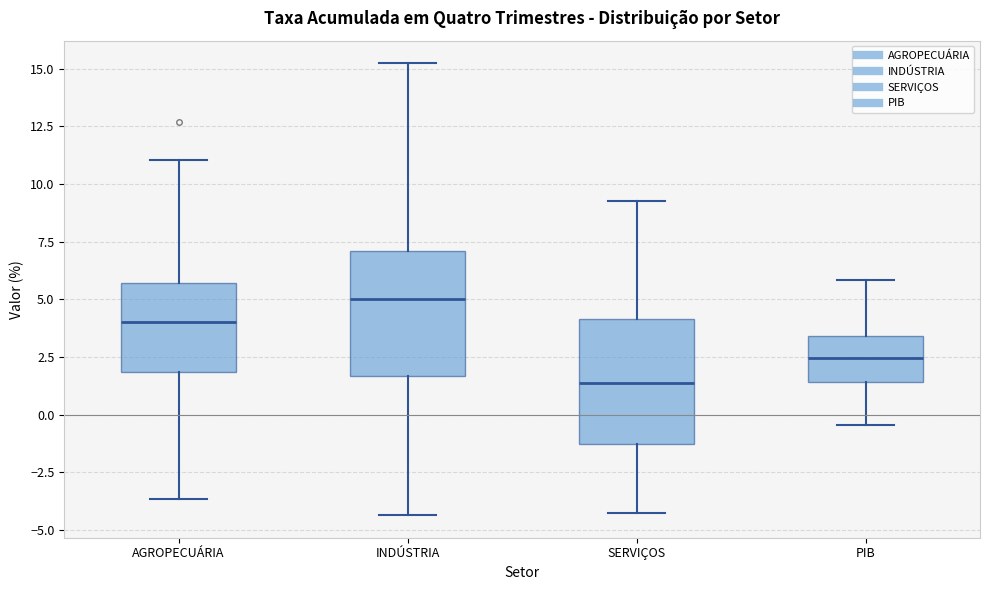

Which box has the highest median line?

INDÚSTRIA